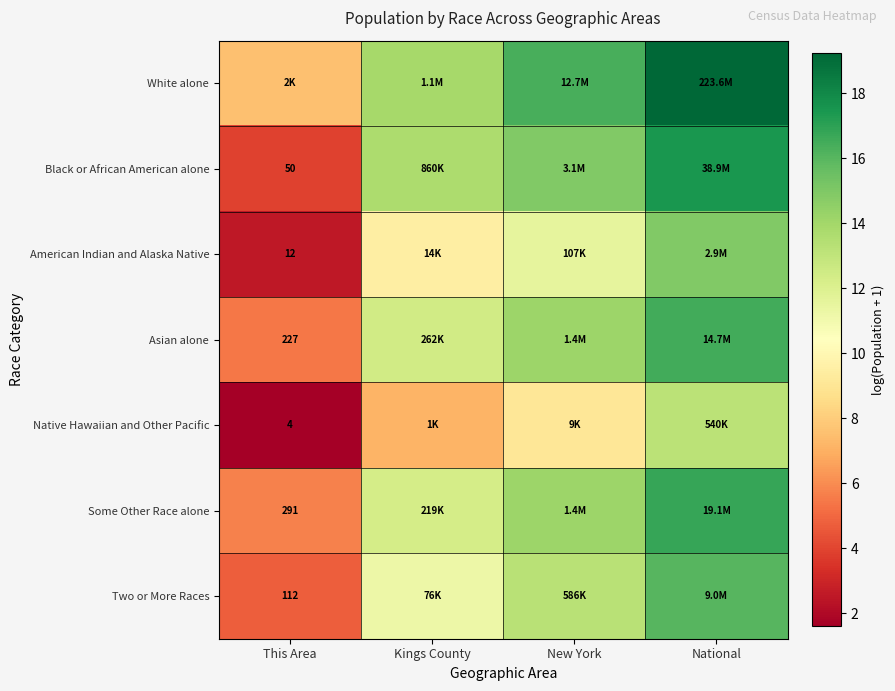

What is the sum of the American Indian and Alaska Native values at New York and National?

26.5